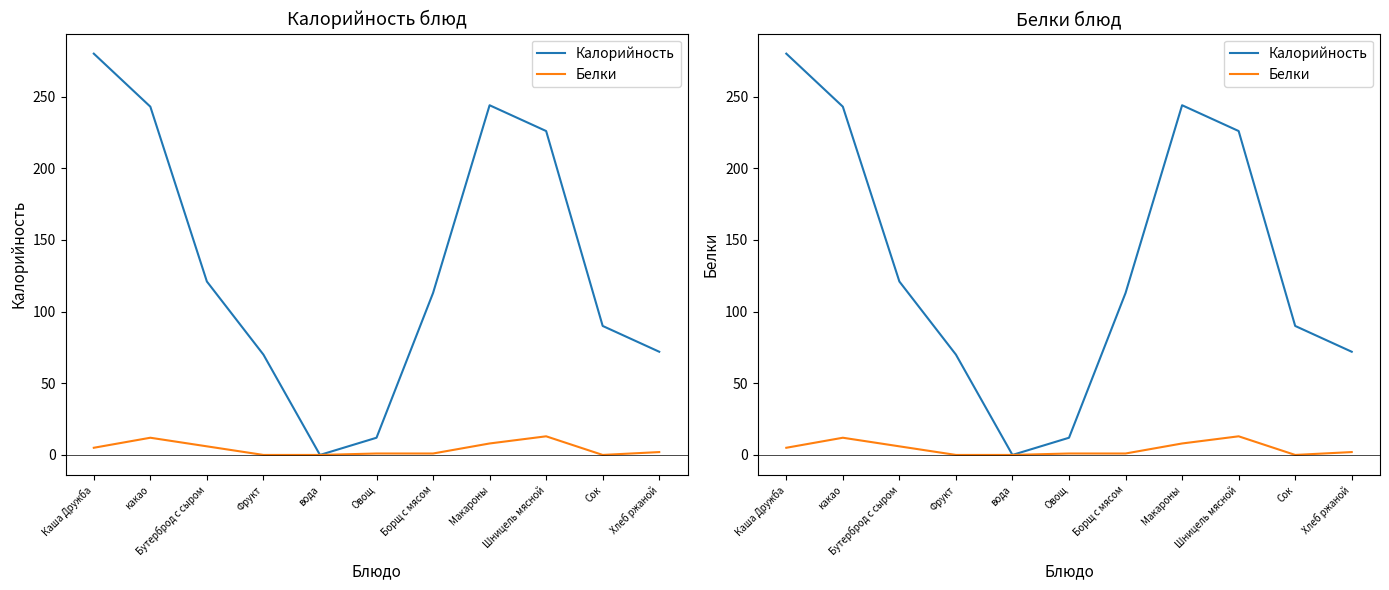

Is it true that Белки equals 5 at Каша Дружба?

True